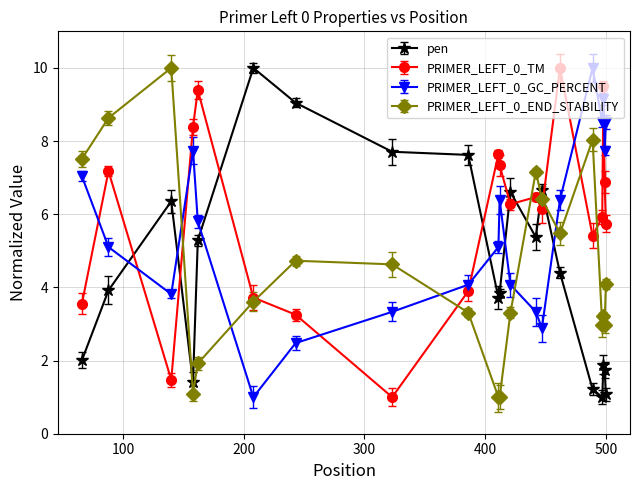

What are all the series names shown in the legend?

pen, PRIMER_LEFT_0_TM, PRIMER_LEFT_0_GC_PERCENT, PRIMER_LEFT_0_END_STABILITY